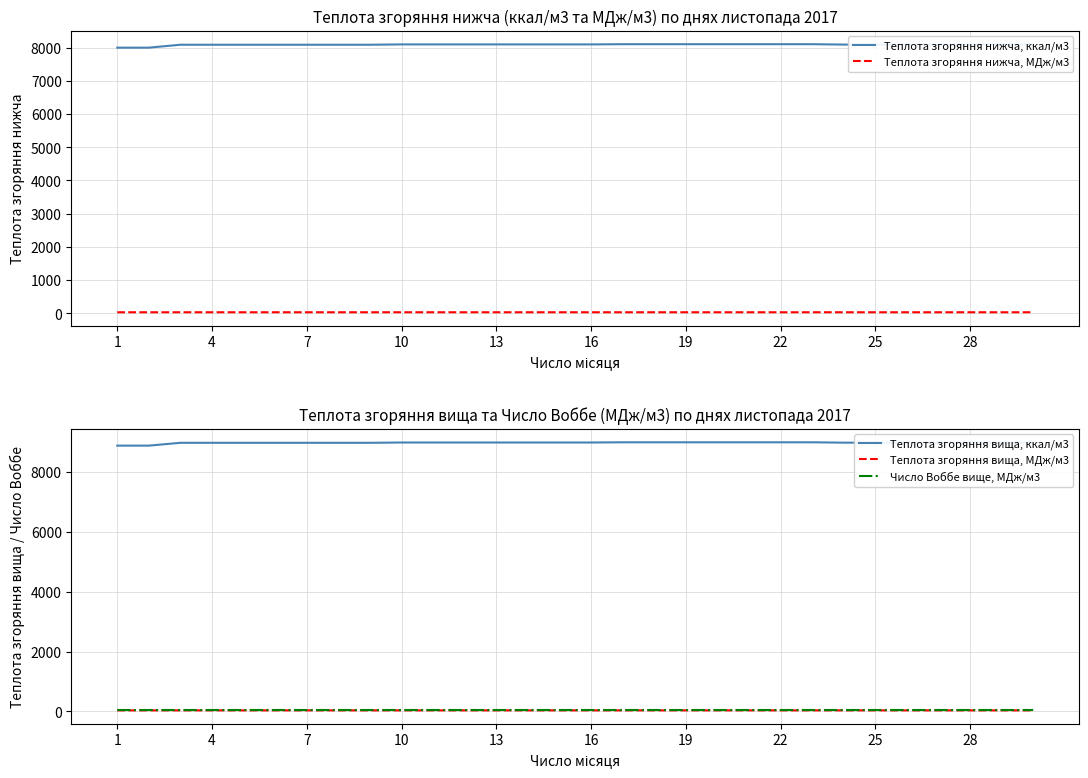

What is the difference between the maximum and minimum values in the Теплота згоряння вища, МДж/м3 series?

0.5